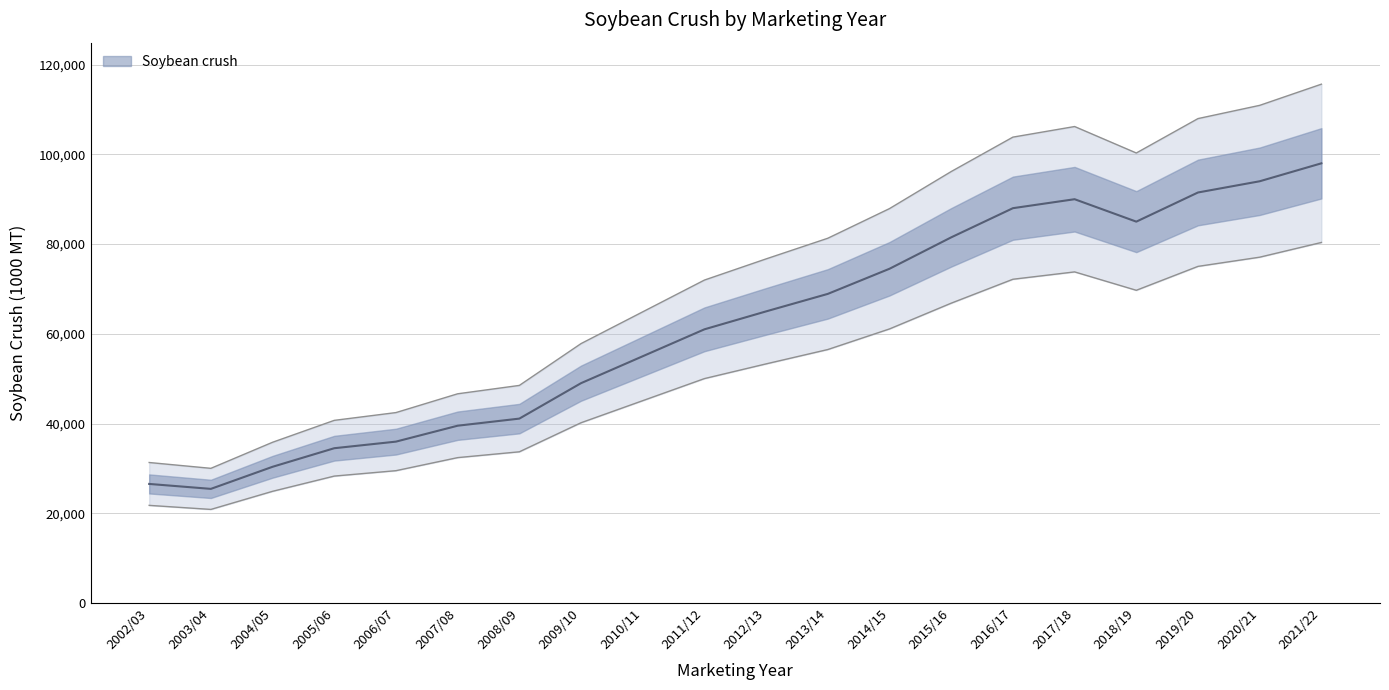

How many data points does each series have?

20